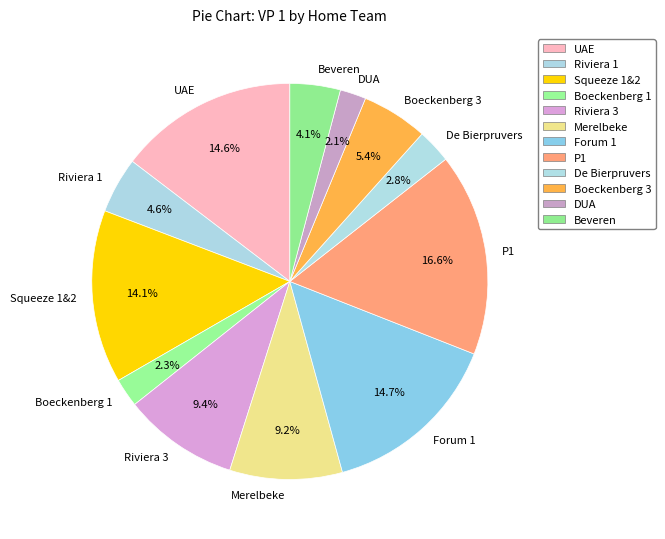

What is the largest slice in the pie chart?

P1